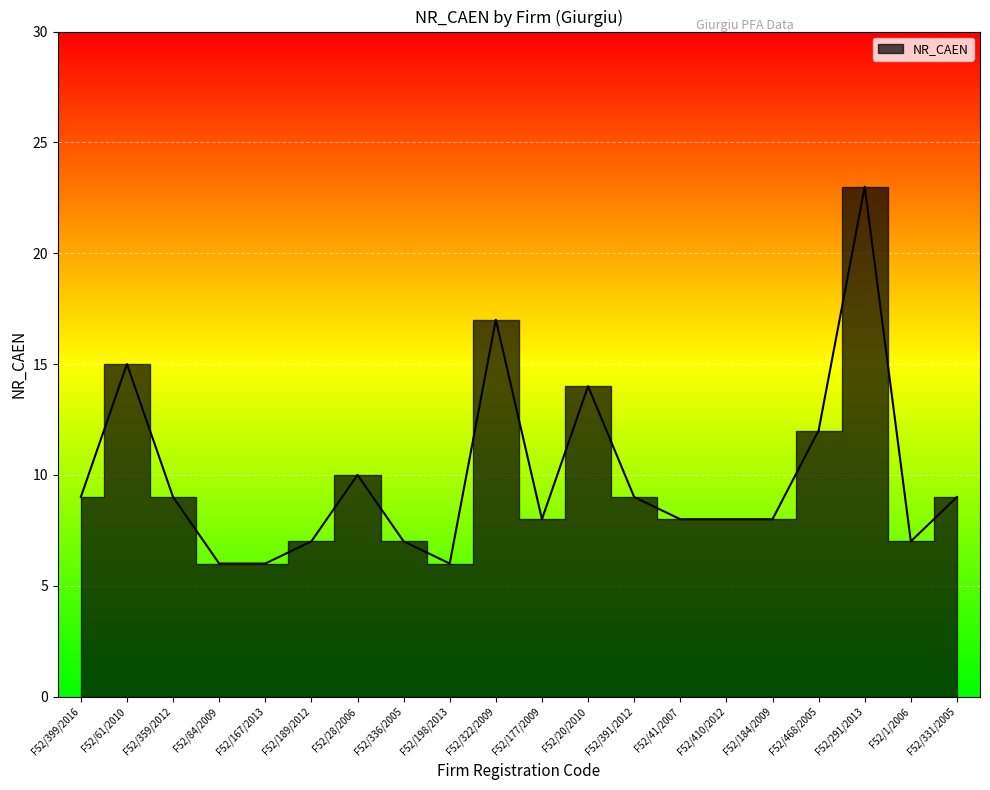

At which category does the chart reach its peak across all series?

F52/291/2013